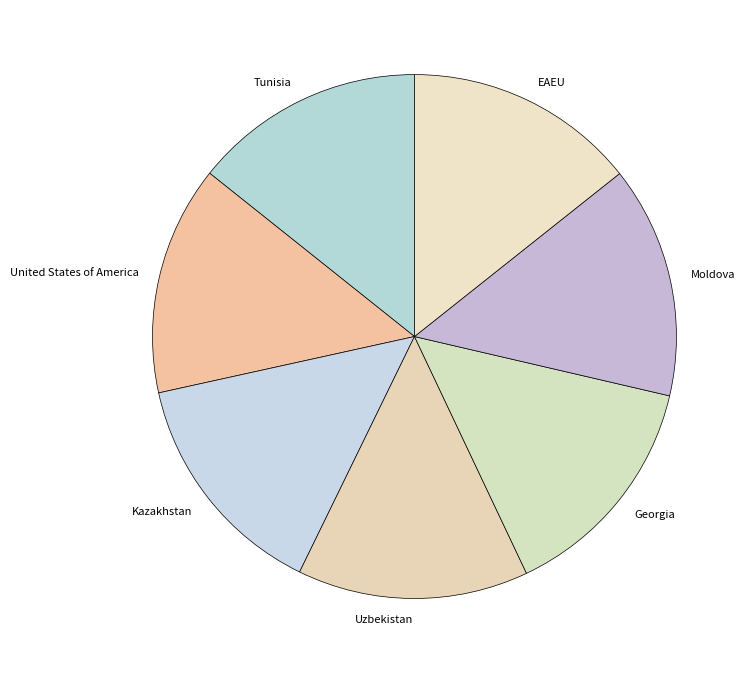

True or false: Kazakhstan accounts for 14% of the total.

True